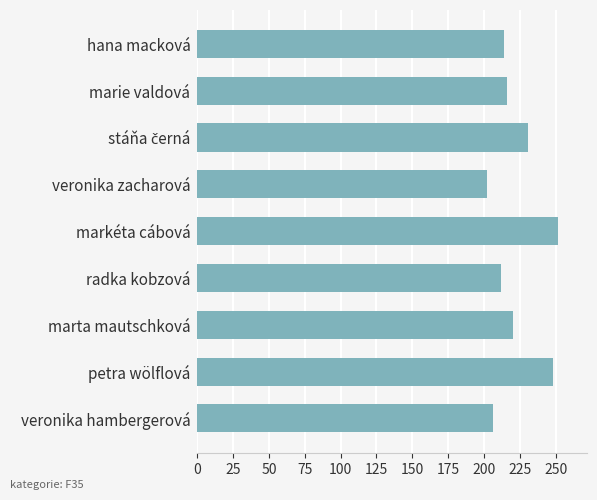

What is the smallest value displayed?

202